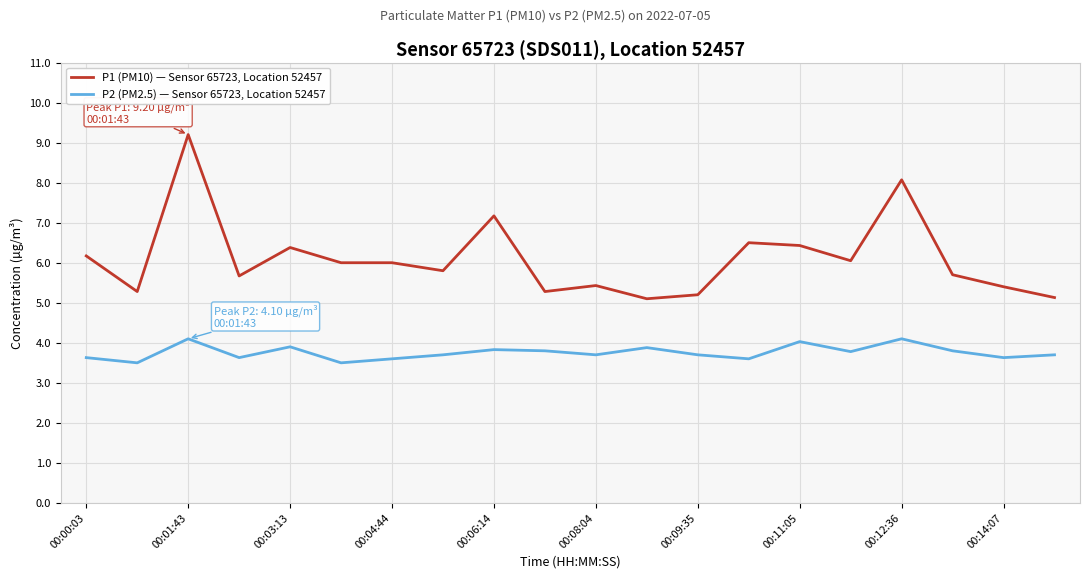

List the series in order of their peak value, highest first.

P1 (PM10) — Sensor 65723, Location 52457, P2 (PM2.5) — Sensor 65723, Location 52457